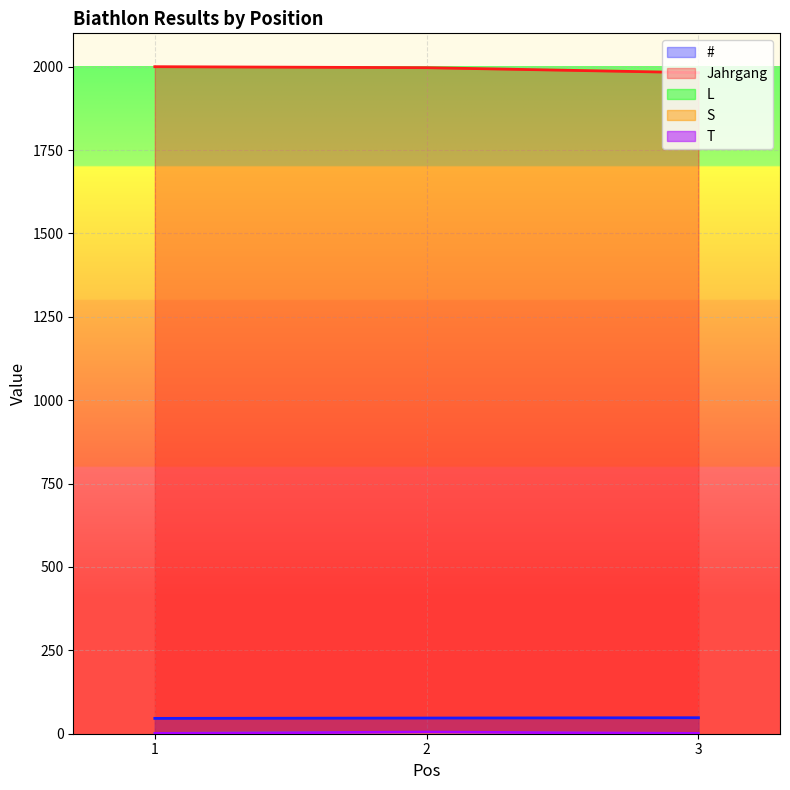

How many values in the S series exceed 1?

1